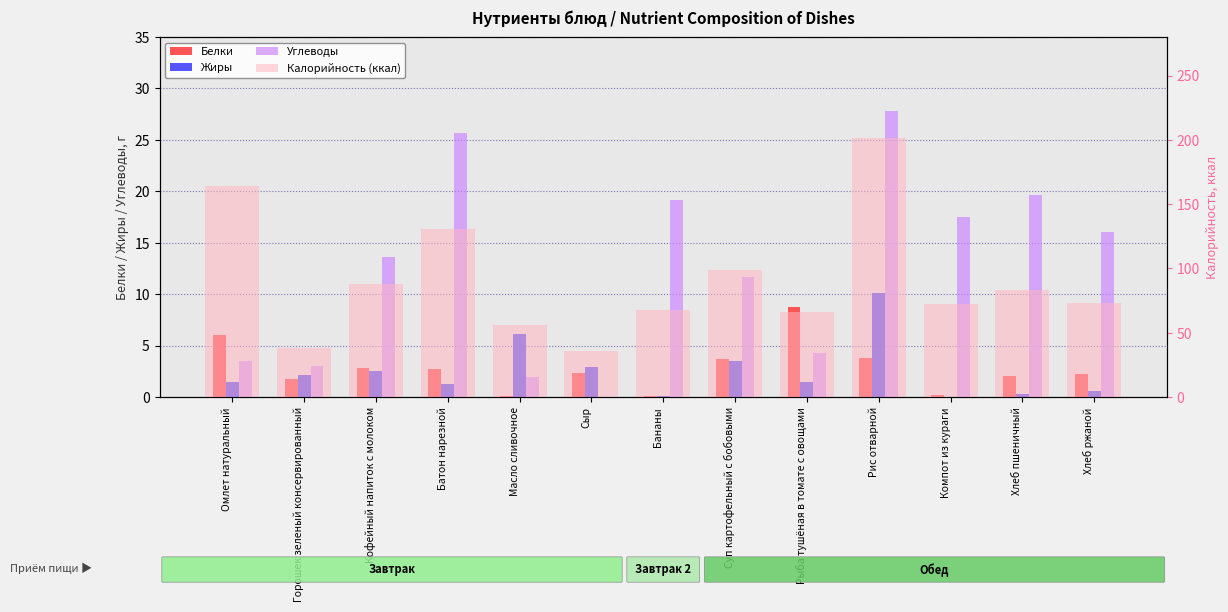

How many values in the Калорийность (ккал) series exceed 73?

7